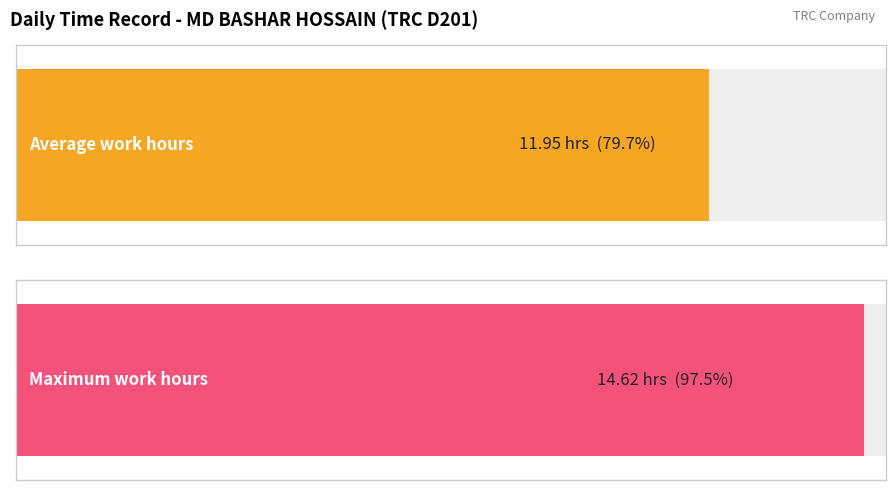

Does the chart contain stacked bars?

No